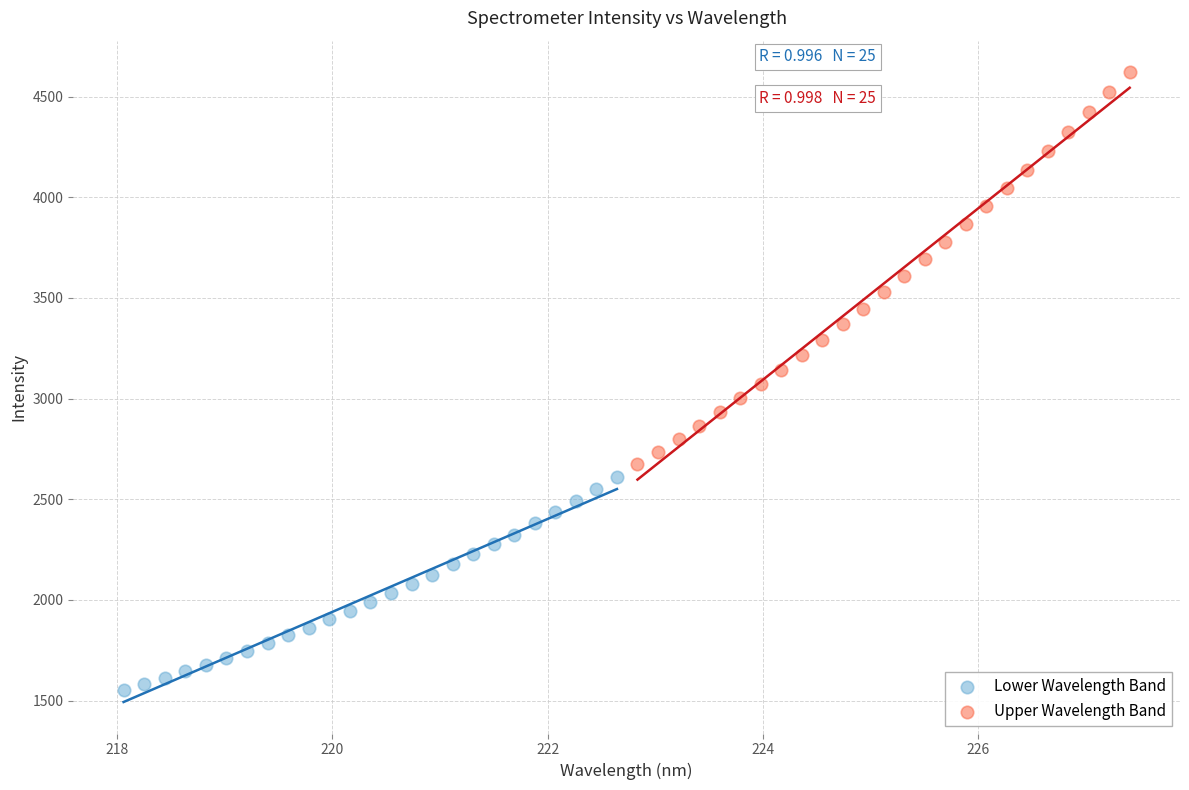

Which series contains the lowest Y value?

Lower Wavelength Band